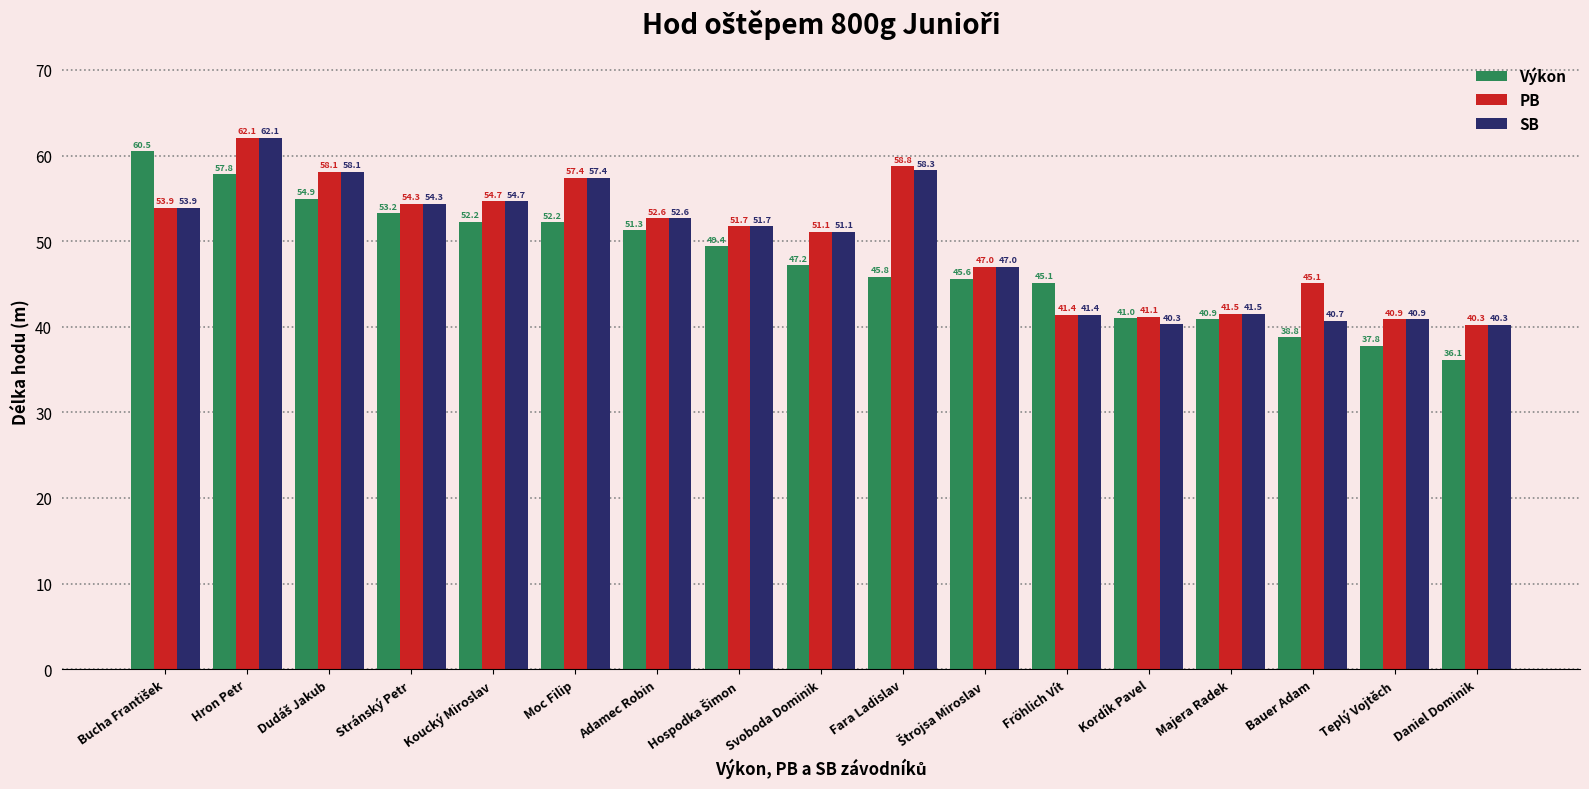

The PB series shows 62.1 at Hron Petr. True or false?

True